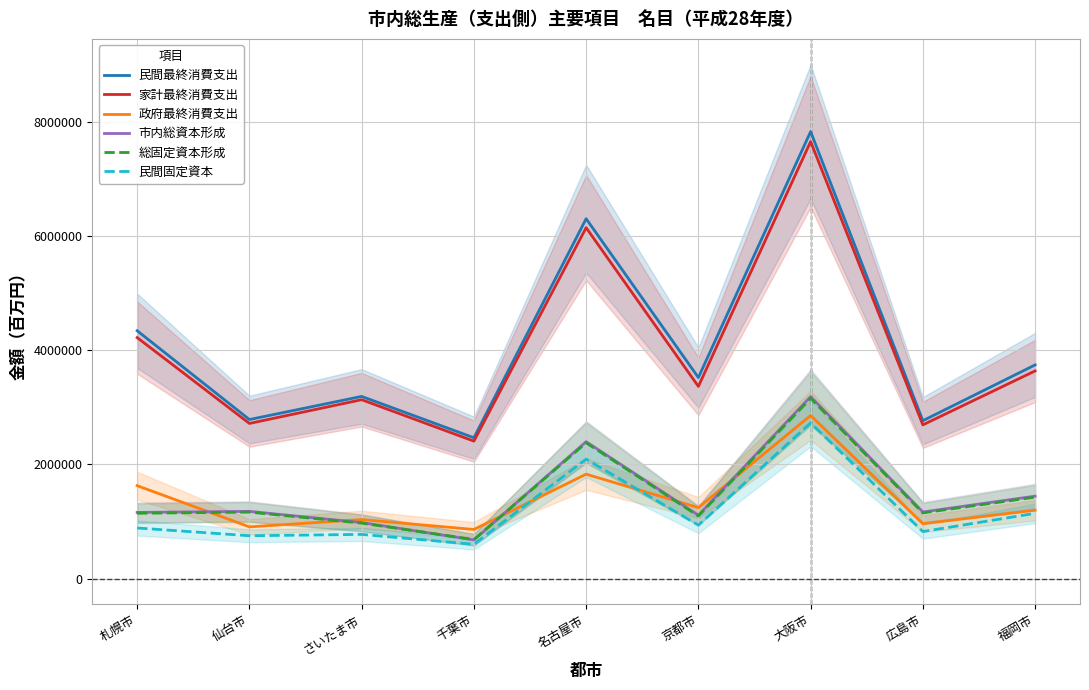

What is the spread (max minus min) of values at 仙台市?

2035062